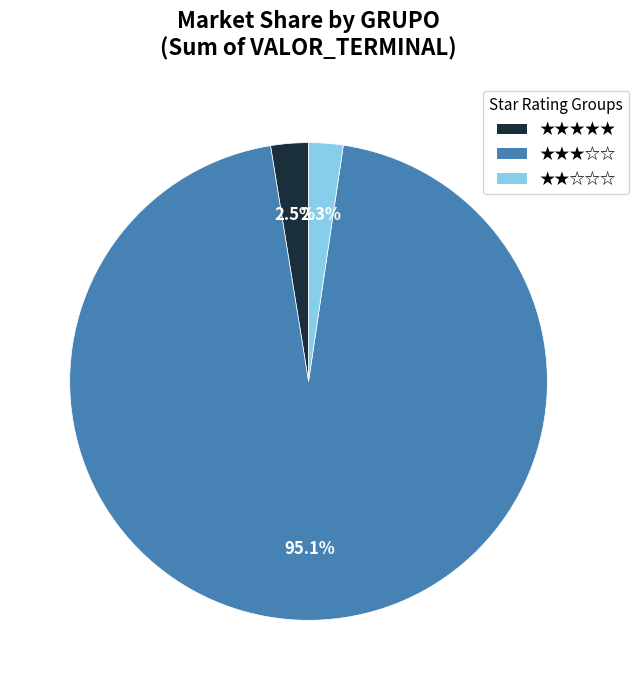

Which slice is the largest?

★★★☆☆